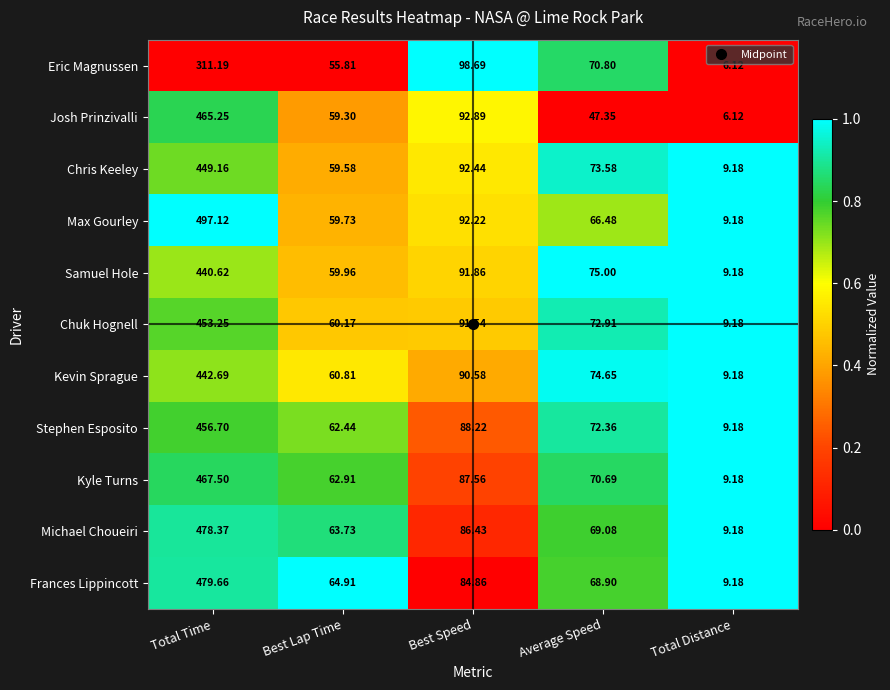

Which category has the highest value across all series?

Total Time